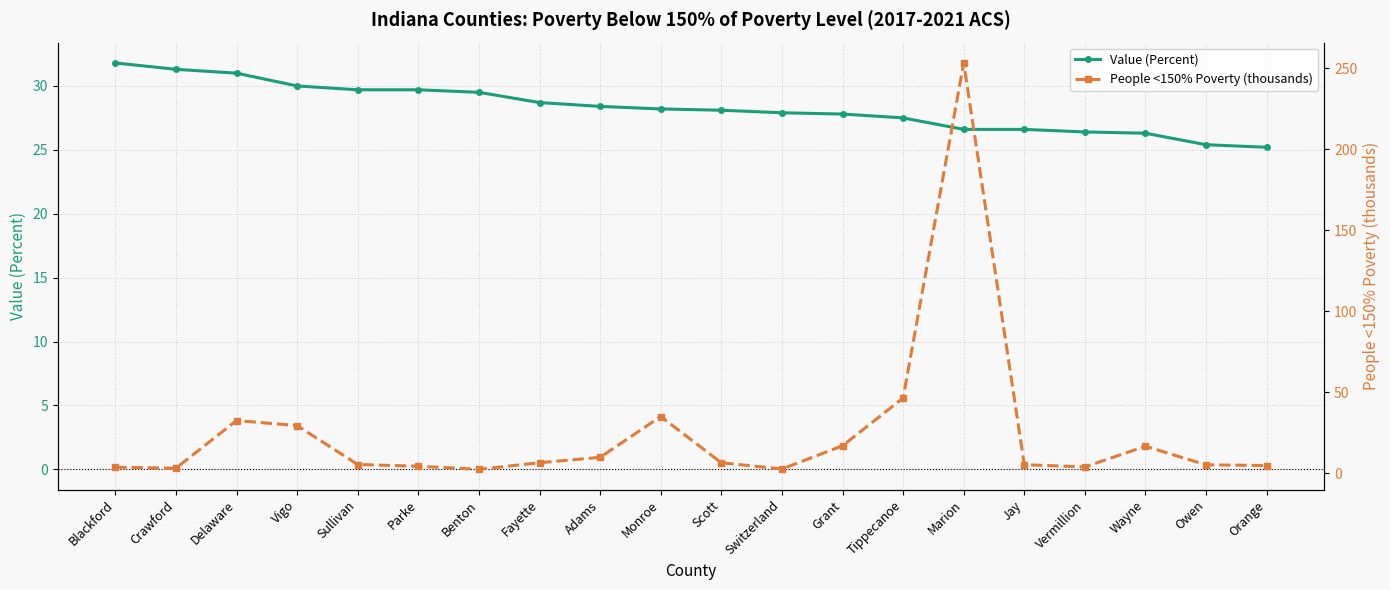

Does the chart have visible grid lines?

Yes